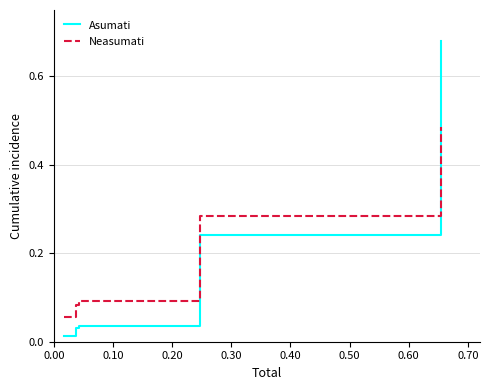

What is the difference between the maximum and second lowest values in the Neasumati series?

0.4